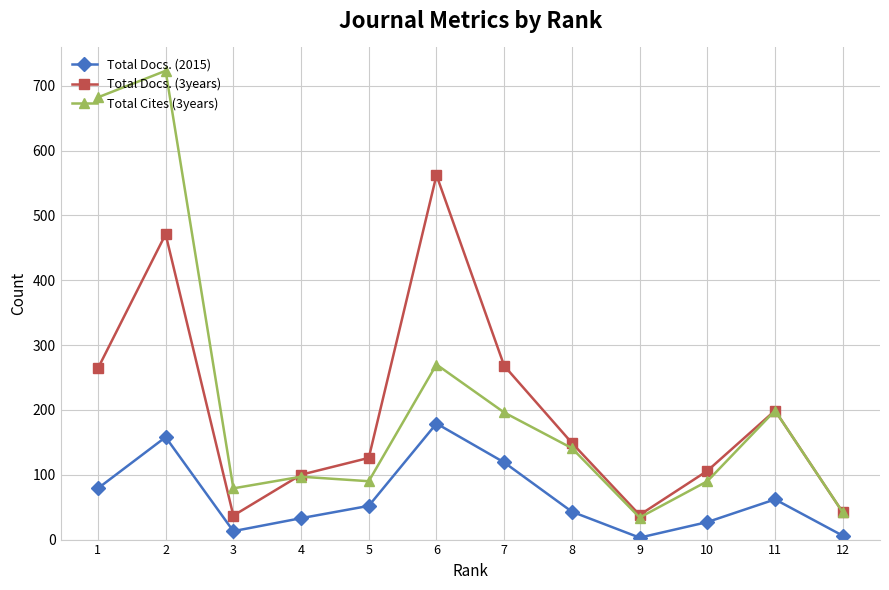

Is this an area chart (filled region under the line)?

No